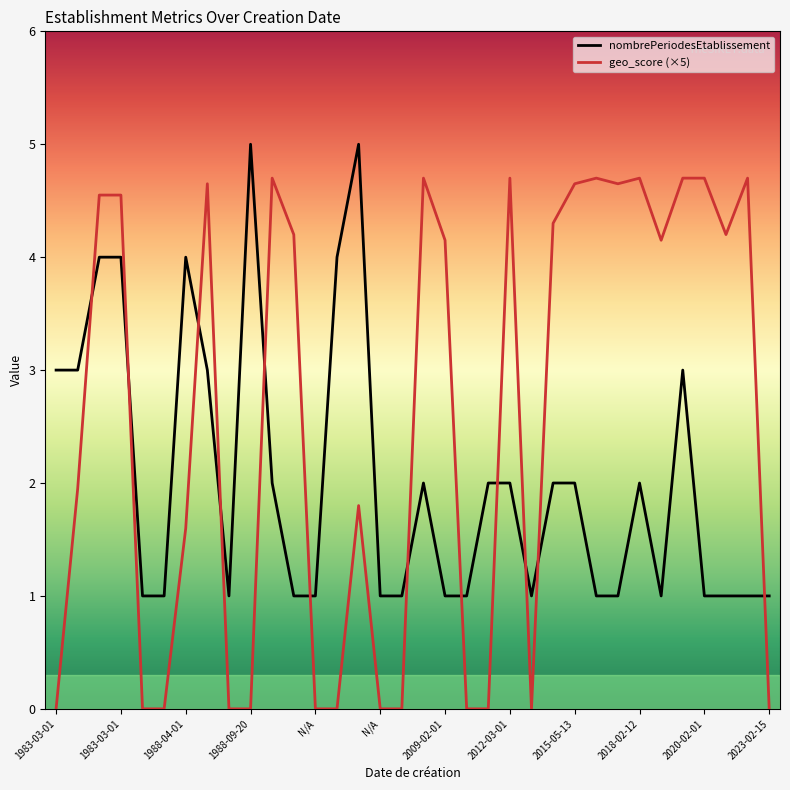

What is the average value of the geo_score series?

2.6